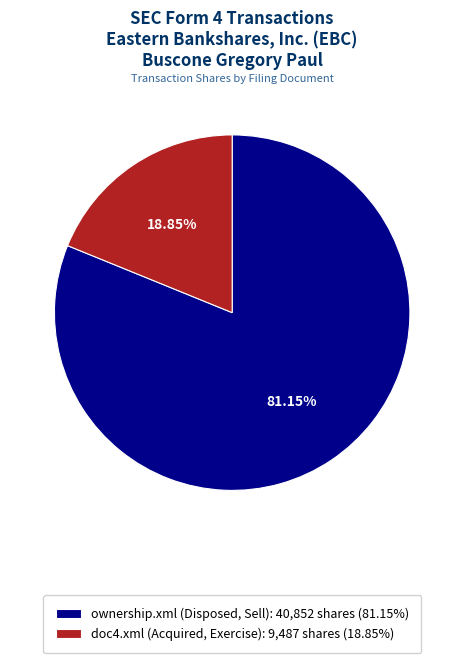

Combined, do ownership.xml (Disposed, Sell): 40,852 shares (81.15%) and doc4.xml (Acquired, Exercise): 9,487 shares (18.85%) account for over 50%?

Yes